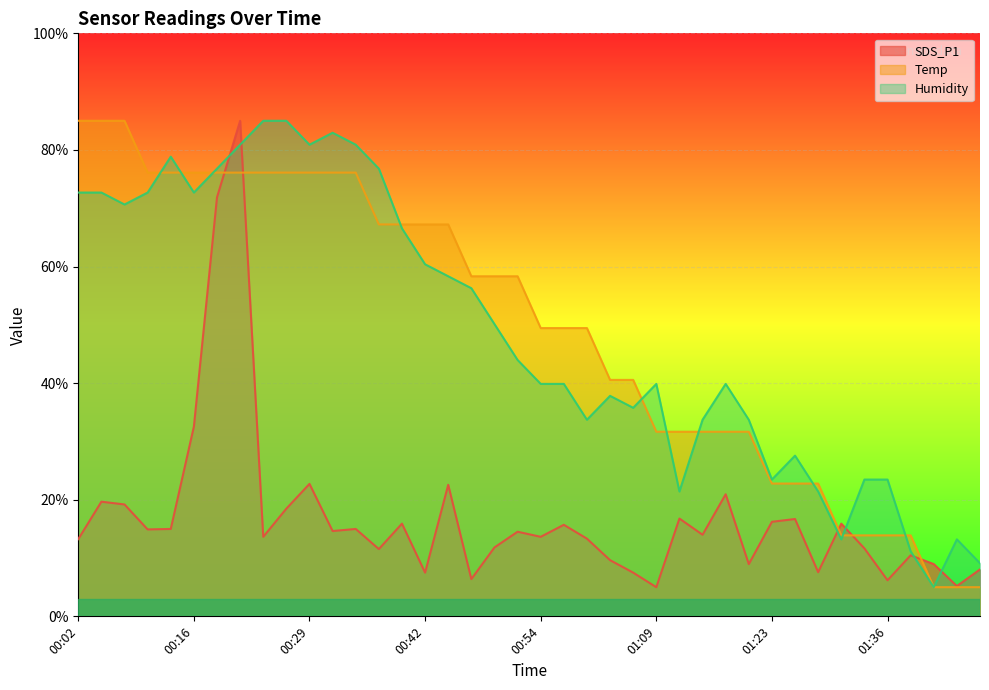

What is the approximate value of Temp at 01:39?

13.9